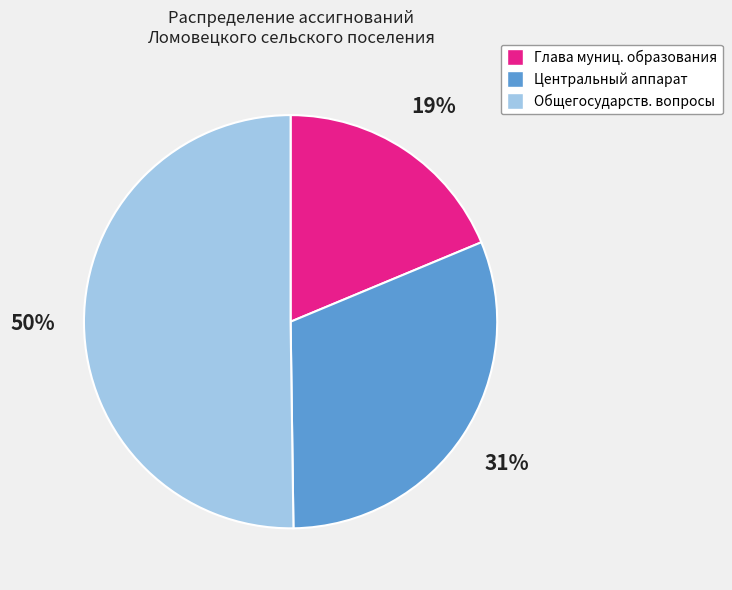

To the nearest percent, what is the average slice percentage?

33%